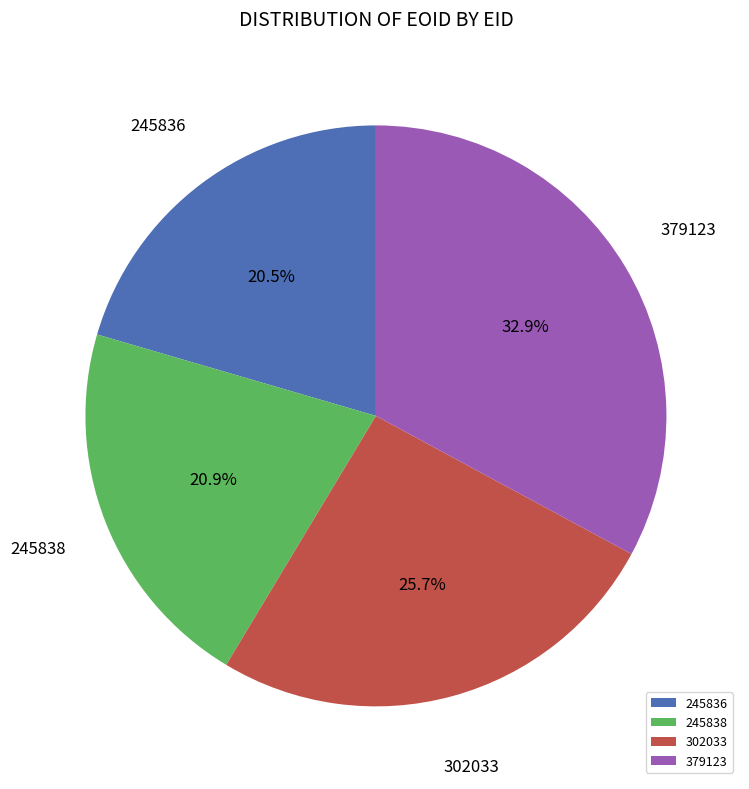

Is it true that 379123 is 23% of the pie?

False